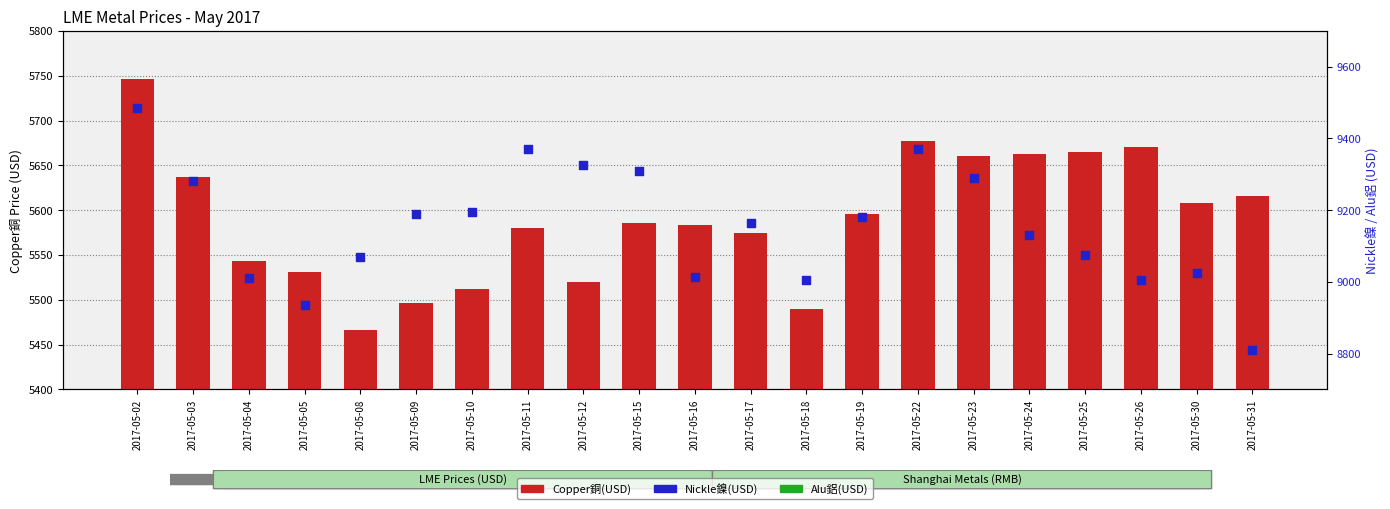

Which series has the largest total across all categories?

Nickle鎳(USD)